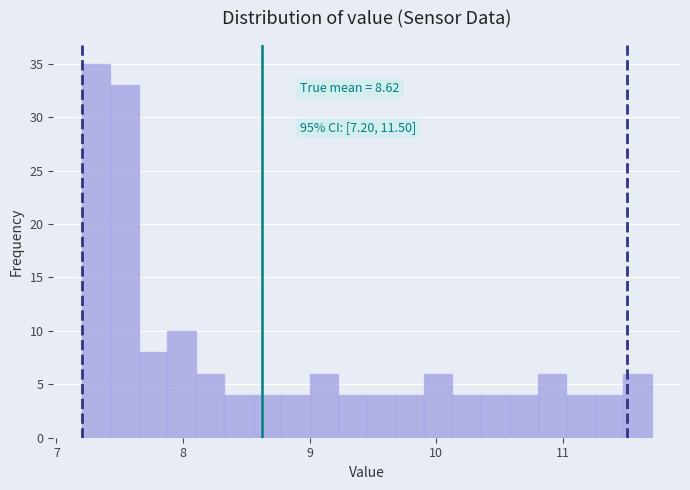

Around what value on the x-axis is the tallest bar? Give the approximate position of its centre, as read against the axis.

7.3